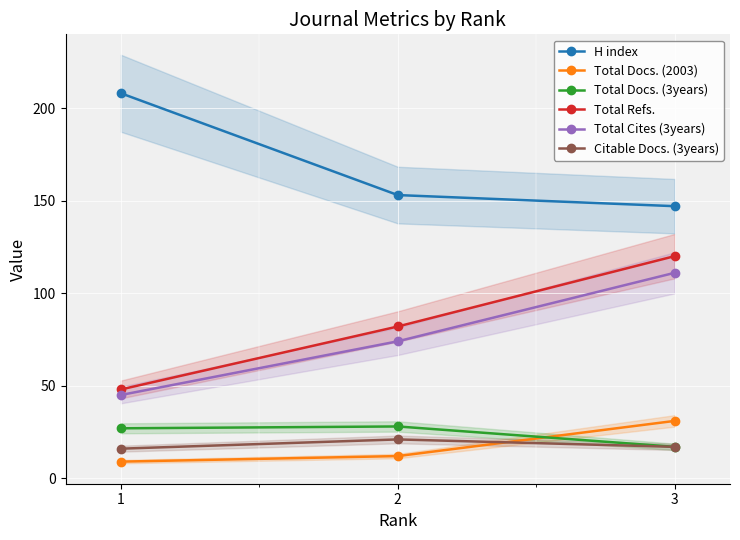

Rank the series by their maximum value, from highest to lowest.

H index, Total Refs., Total Cites (3years), Total Docs. (2003), Total Docs. (3years), Citable Docs. (3years)